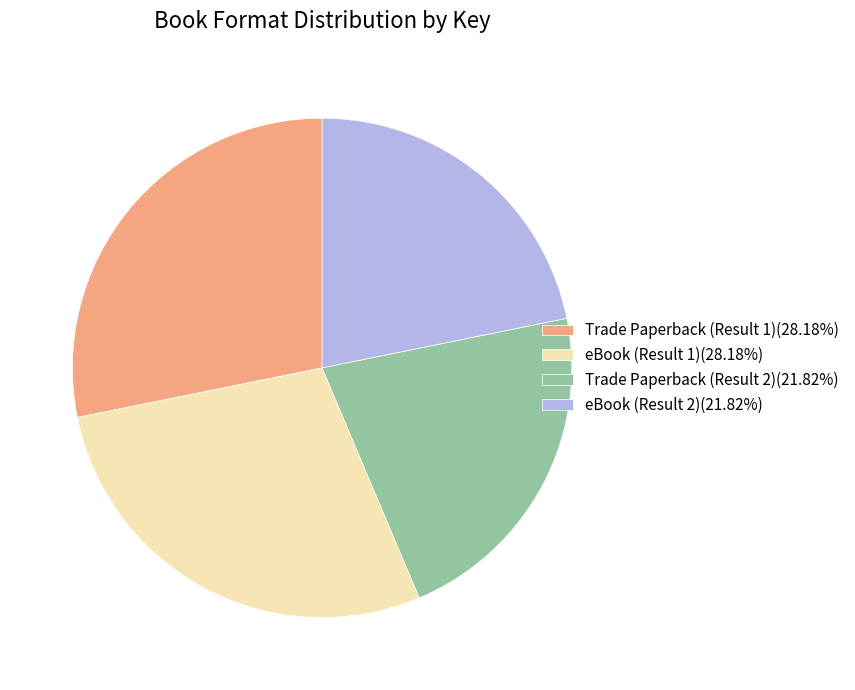

What is the ratio of the value at eBook (Result 1) to the value at Trade Paperback (Result 1)?

1.0